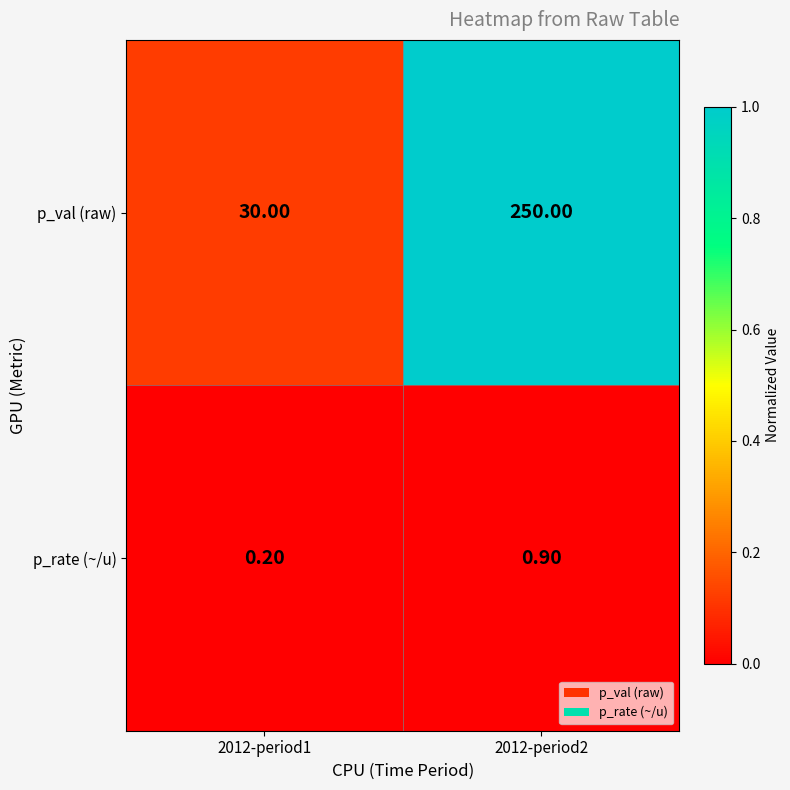

What is the total value across all series at 2012-period2?

250.9